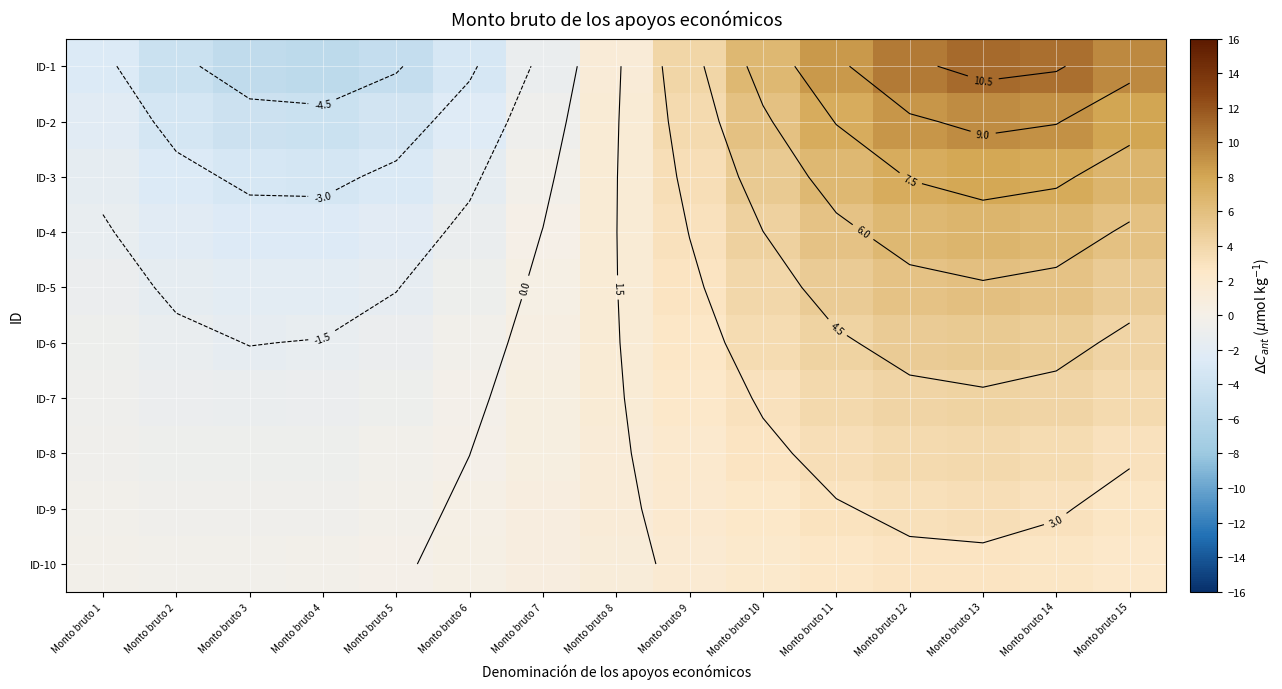

Is it true that ID-5 equals 2.6 at Monto bruto 11?

False